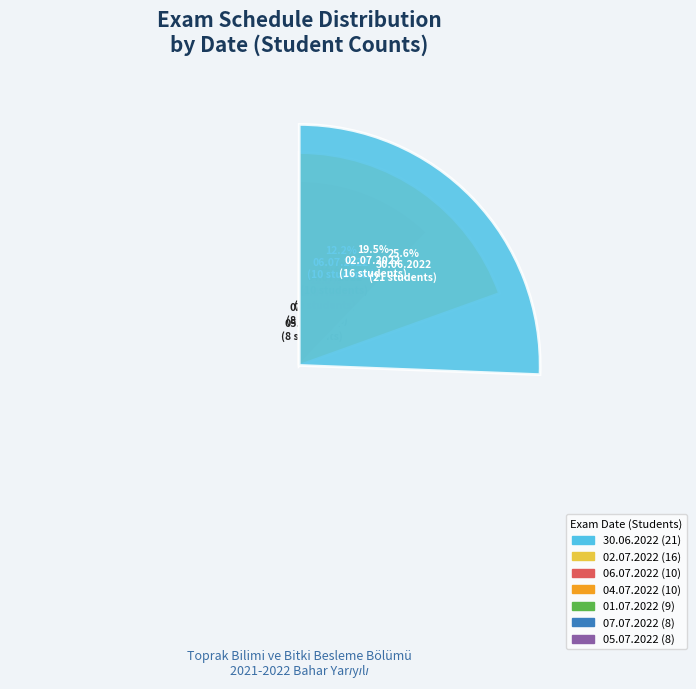

How many slices are in this pie chart?

7